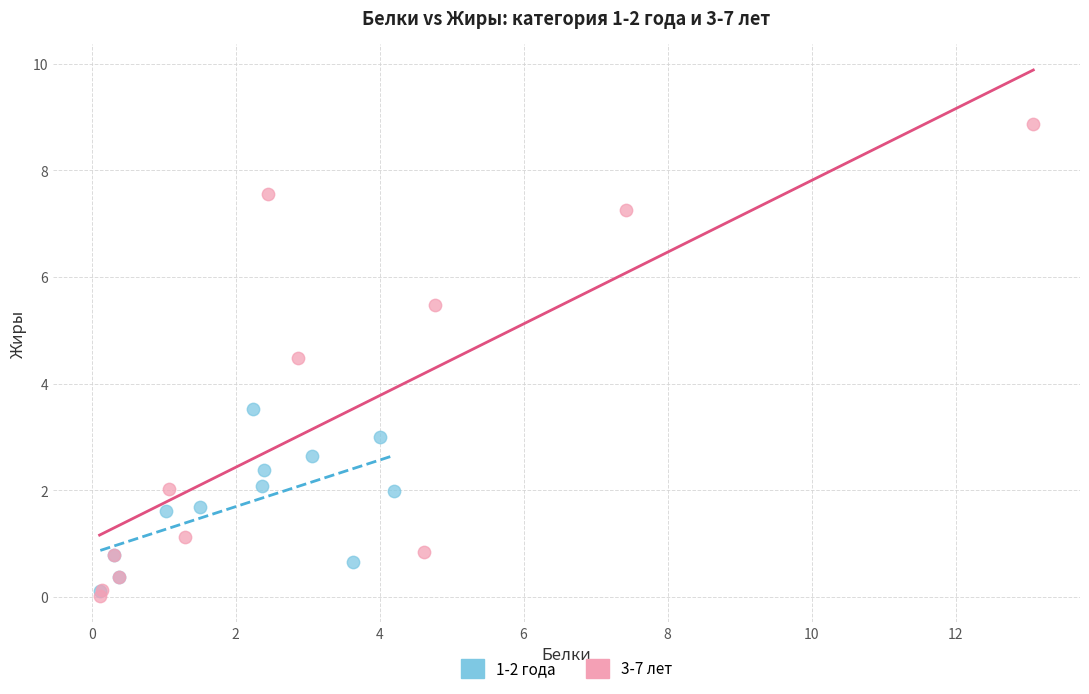

What are all the series names shown in the legend?

1-2 года, 3-7 лет